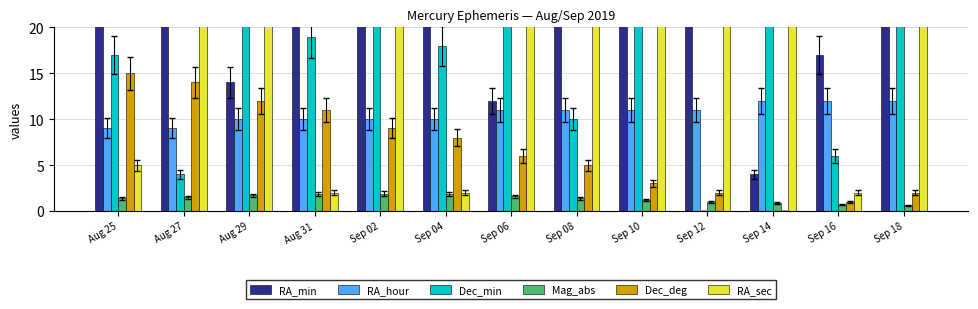

Reading left to right, extract all data points from this chart.

RA_min: 44.0	59.0	14.0	30.0	44.0	59.0	12.0	26.0	39.0	52.0	4.0	17.0	28.0
RA_hour: 9.0	9.0	10.0	10.0	10.0	10.0	11.0	11.0	11.0	11.0	12.0	12.0	12.0
Dec_min: 17.0	4.0	44.0	19.0	50.0	18.0	44.0	10.0	35.0	0.0	26.0	6.0	37.0
Mag_abs: 1.4	1.5	1.7	1.8	1.9	1.8	1.6	1.4	1.2	1.0	0.9	0.7	0.6
Dec_deg: 15.0	14.0	12.0	11.0	9.0	8.0	6.0	5.0	3.0	2.0	0.0	1.0	2.0
RA_sec: 5.0	37.0	59.0	2.0	44.0	2.0	56.0	27.0	35.0	23.0	51.0	2.0	57.0